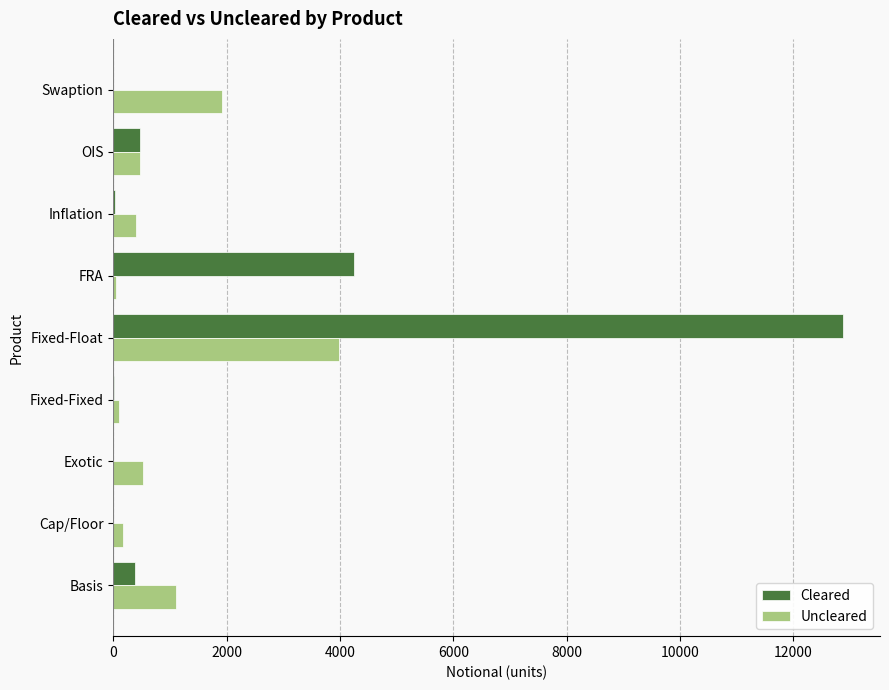

Where is Cleared nearest to the value 6443?

FRA